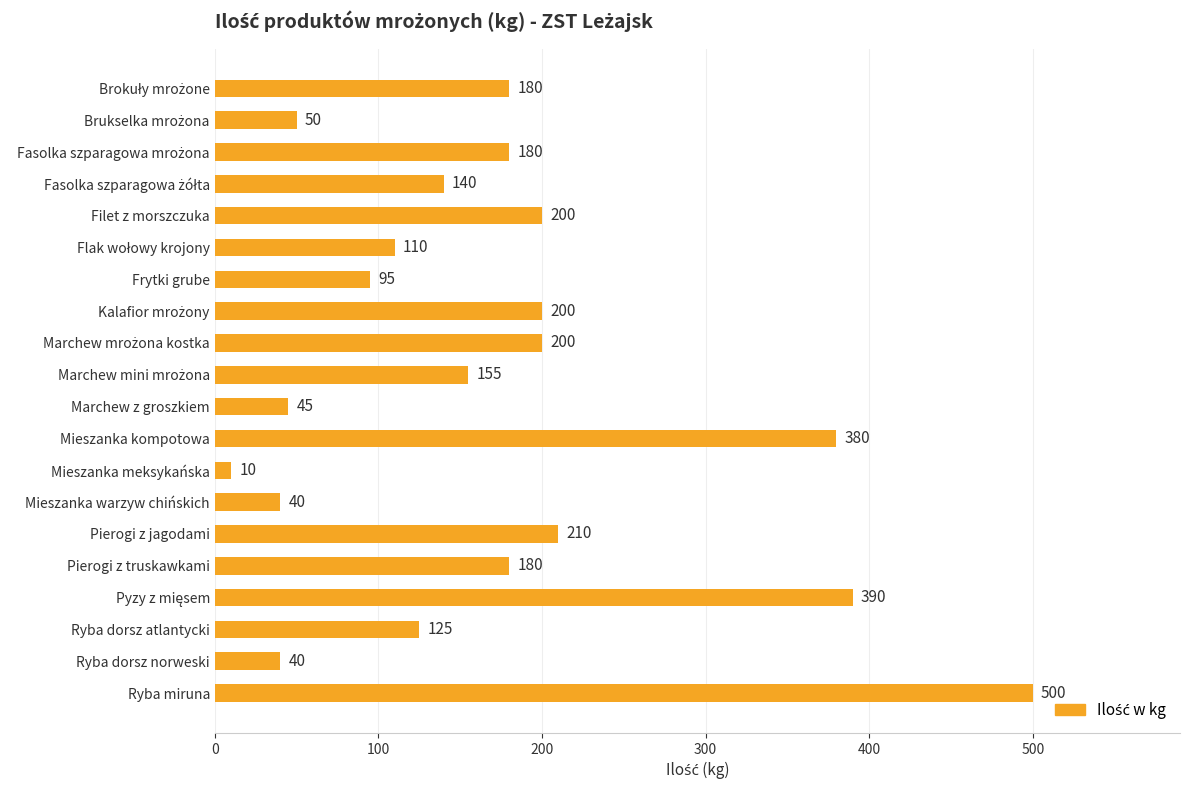

How many distinct data groups are displayed?

1